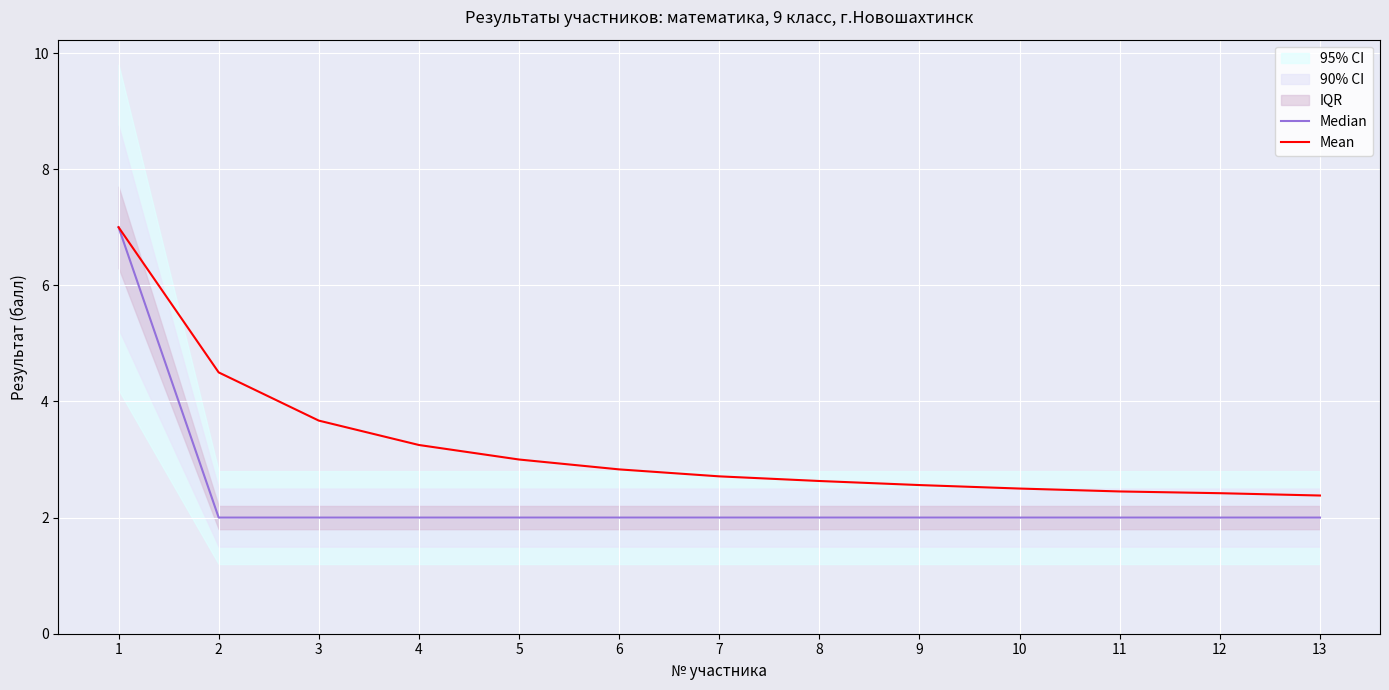

True or false: Mean and Median intersect in this chart.

False